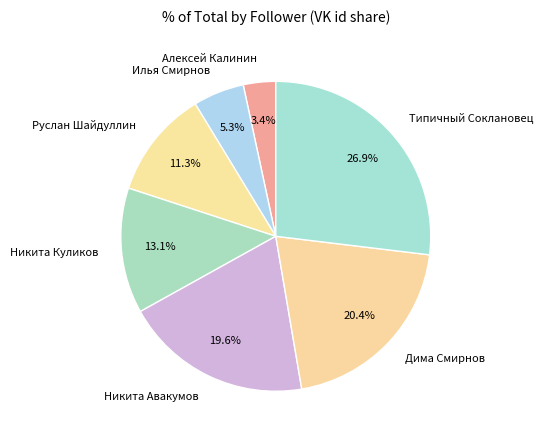

The Никита Куликов slice represents 21% of the pie. True or false?

False